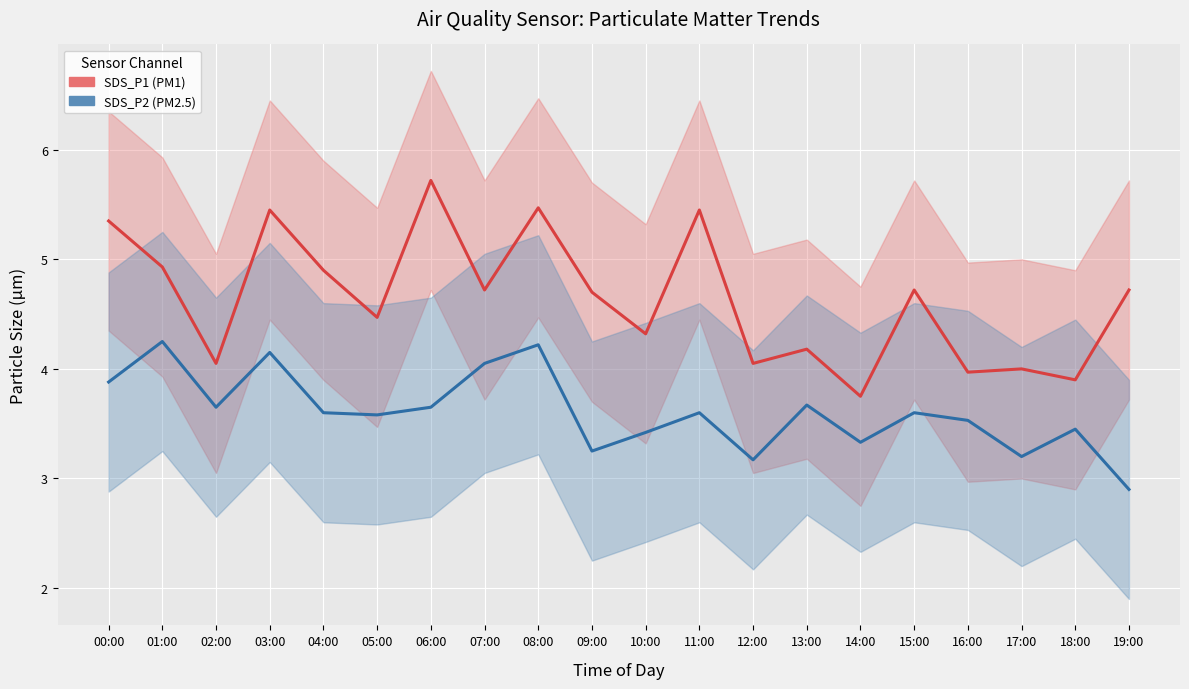

Is the value of SDS_P1 at 01:00 greater than the value of SDS_P2 at 19:00?

Yes